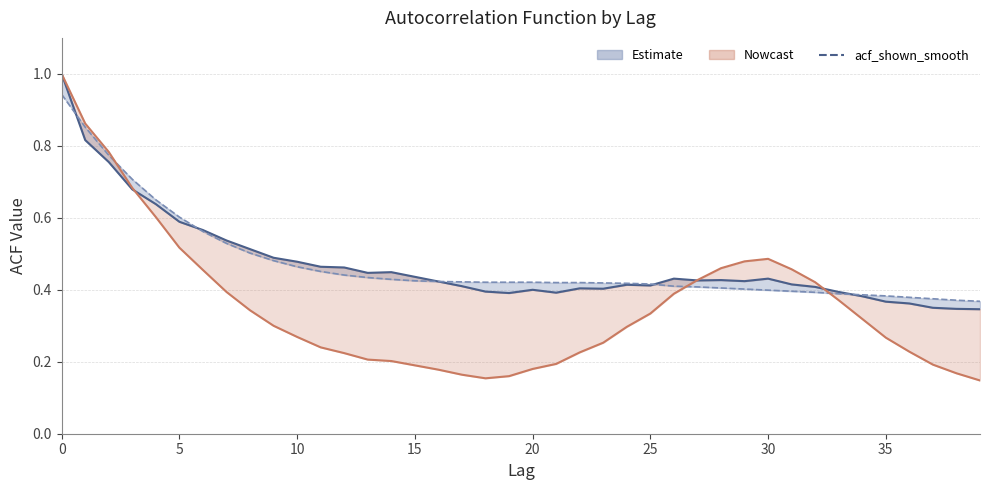

Is it true that acf_shown equals 0.4 at 34?

True